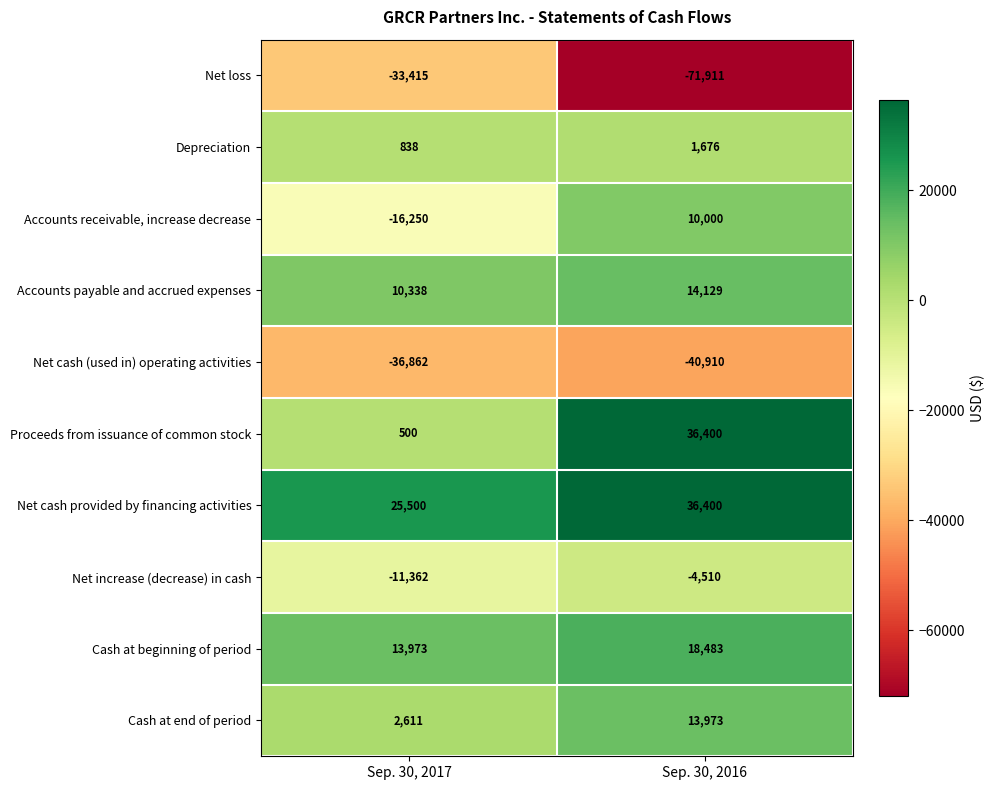

True or false: Accounts receivable, increase decrease has a value of -16250 at Sep. 30, 2017.

True